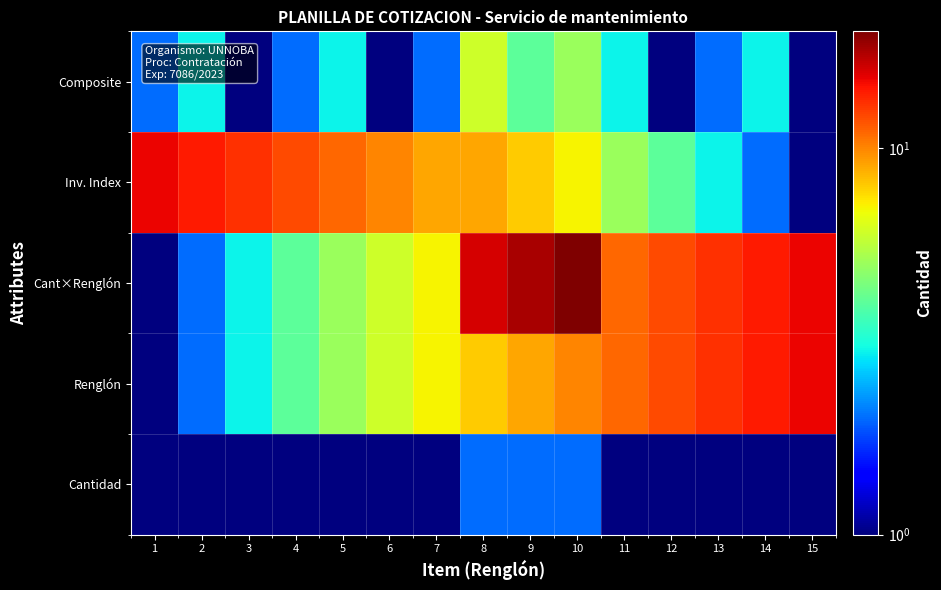

What is the total value across all series at 7?

26